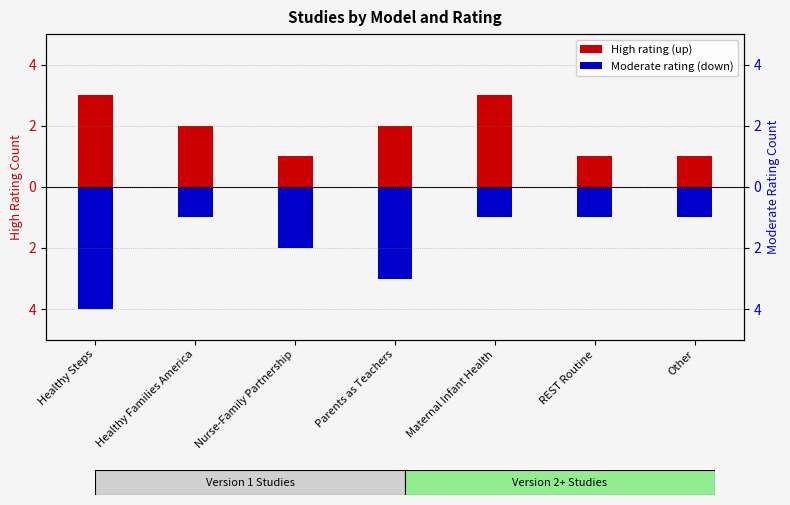

Reading left to right, list all the values displayed in this chart.

High: 3	2	1	2	3	1	1
Moderate: -4	-1	-2	-3	-1	-1	-1